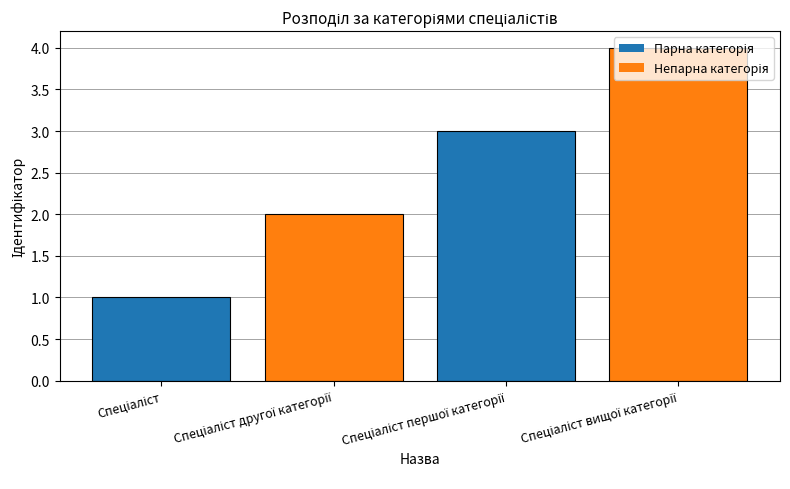

How many bars are there in total?

4